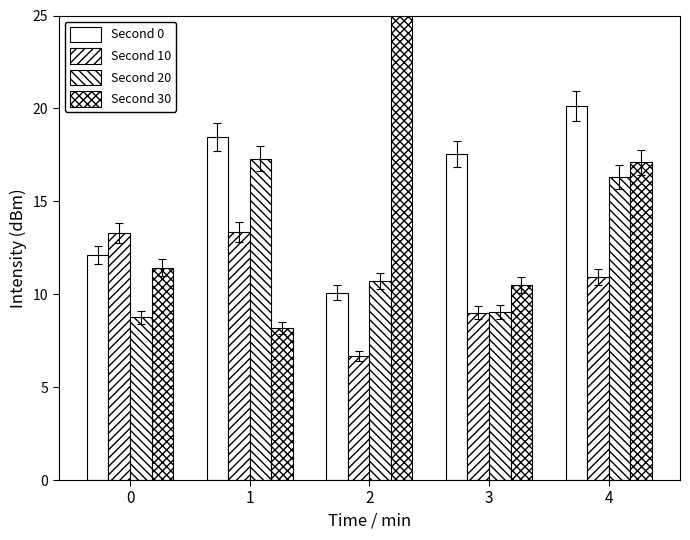

What is the approximate value of Second 0 at 4?

20.1